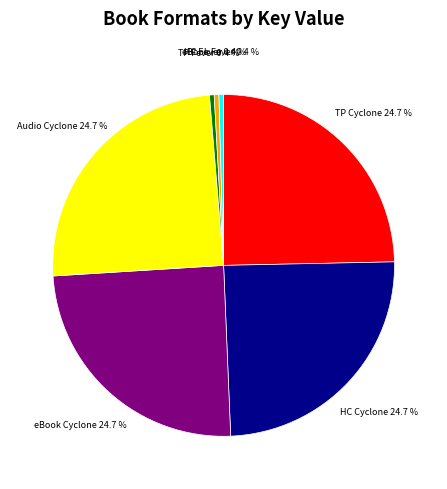

Is there any slice that represents more than half of the pie?

No